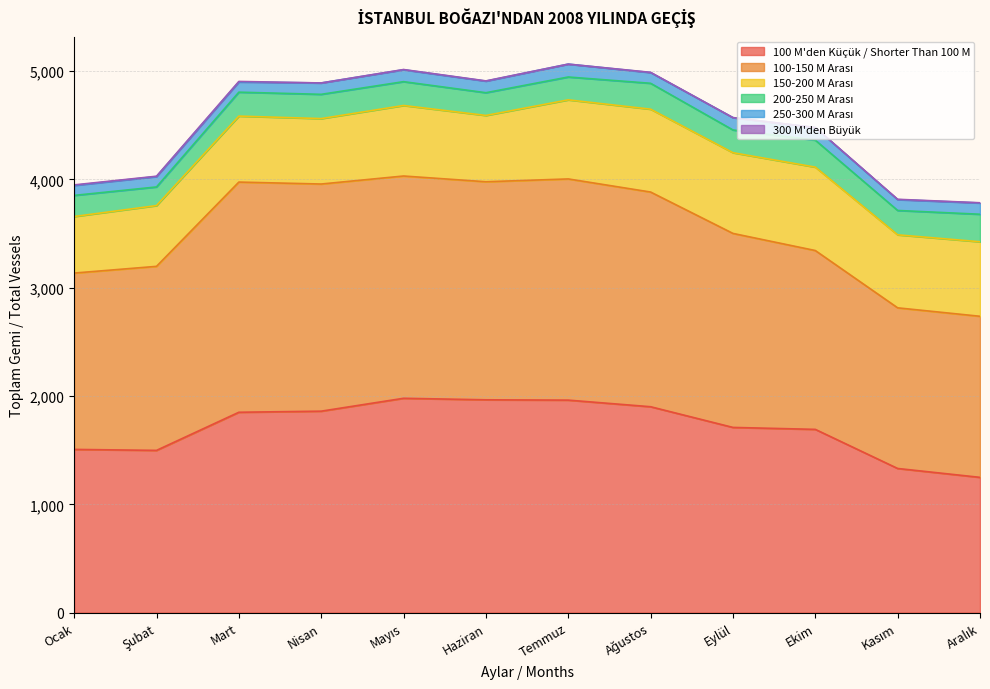

Does the chart have visible grid lines?

Yes